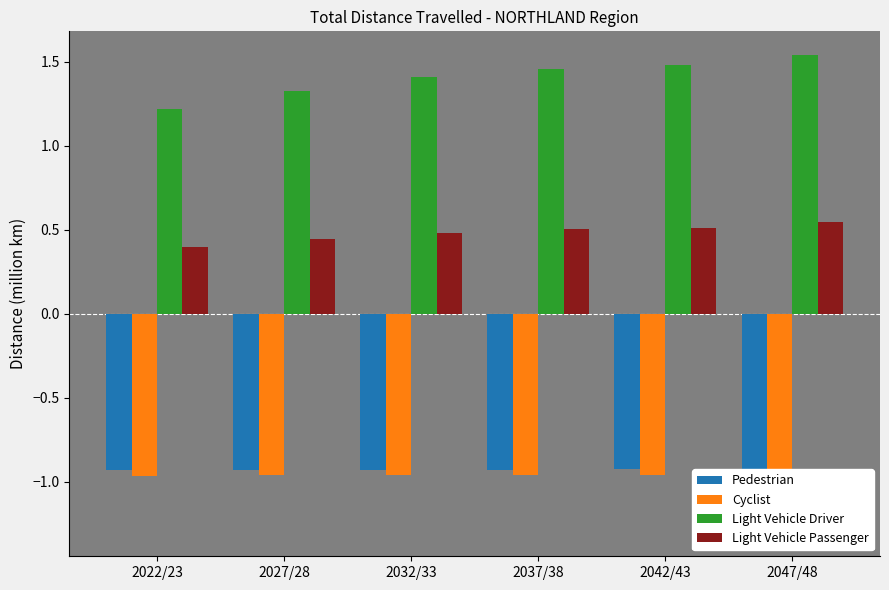

What position from the left is 2032/33?

3